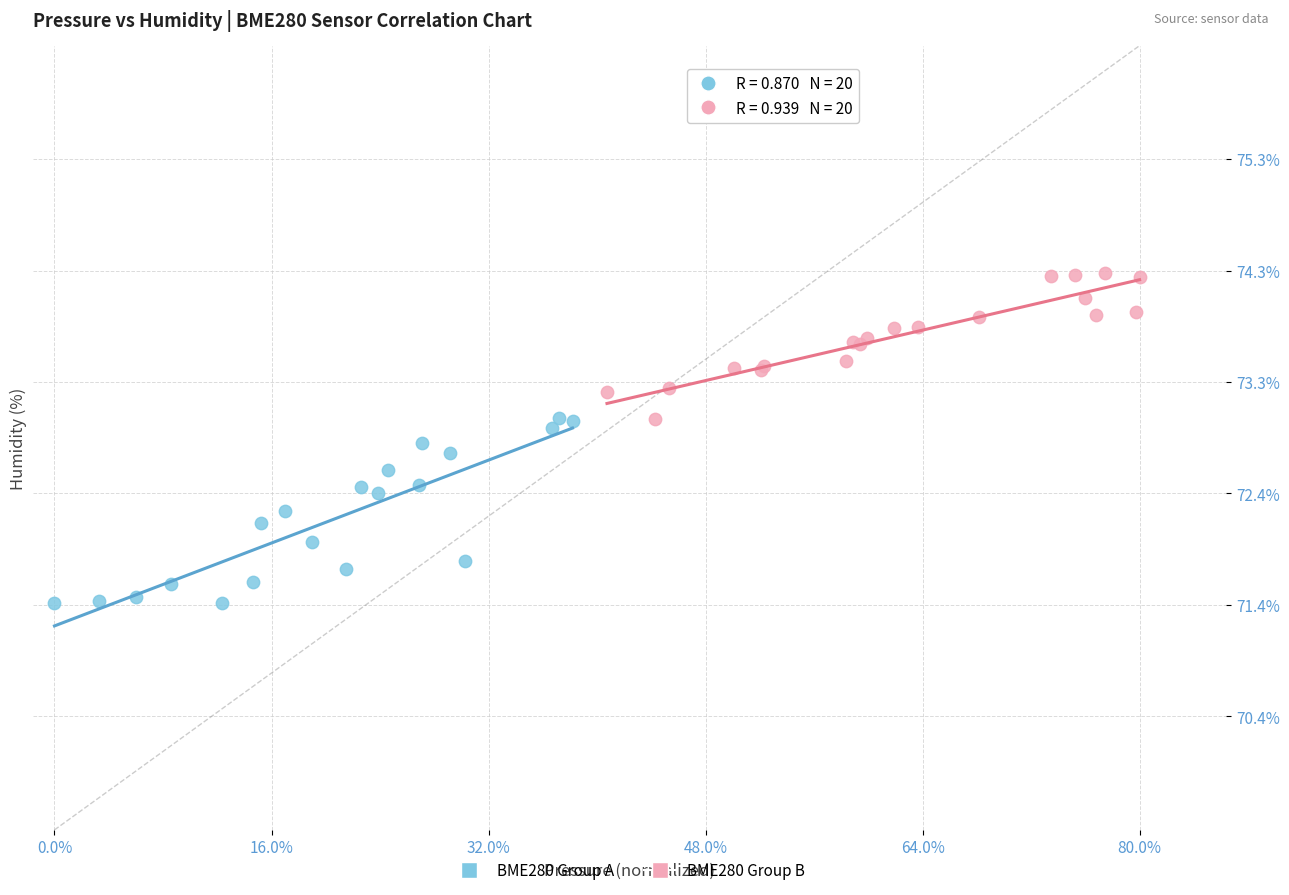

Which series contains the highest Y value?

BME280 Group B